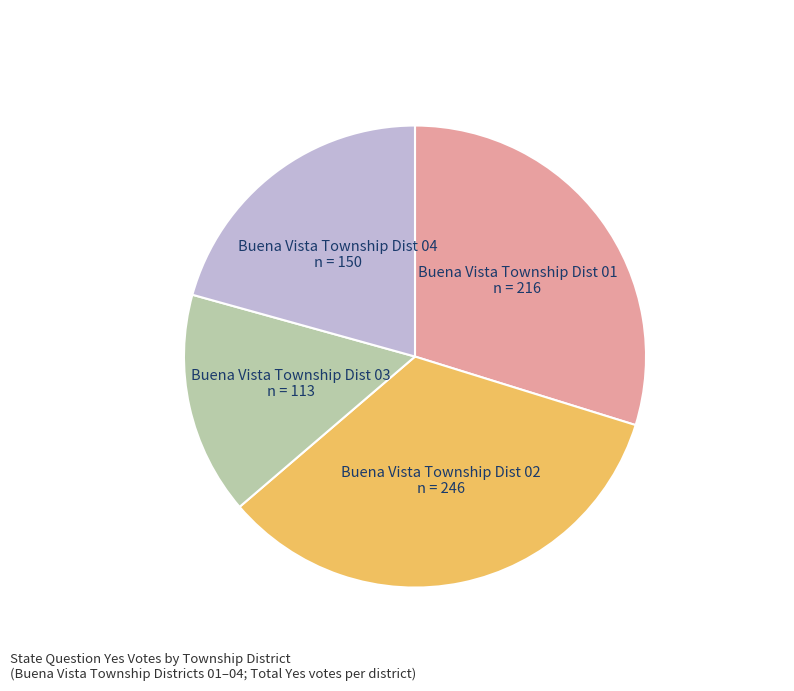

How many segments does this pie chart have?

4